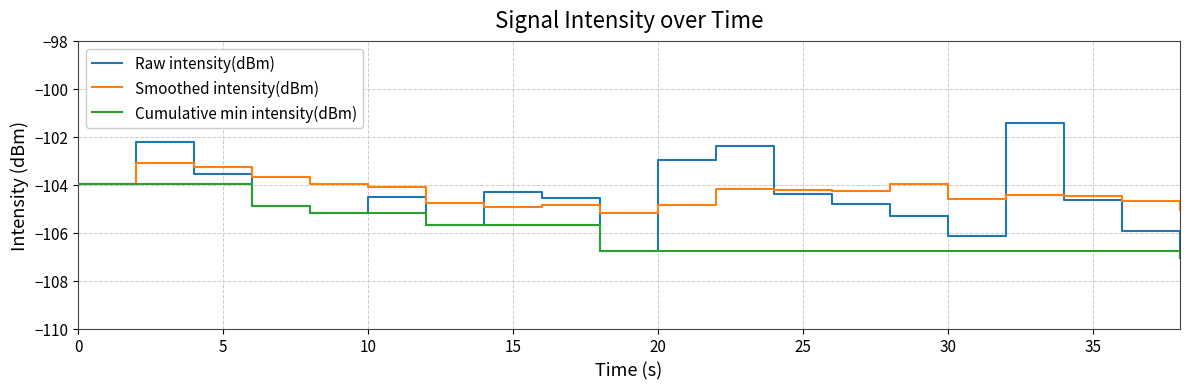

List the series in order of their peak value, highest first.

Raw intensity(dBm), Smoothed intensity(dBm), Cumulative min intensity(dBm)